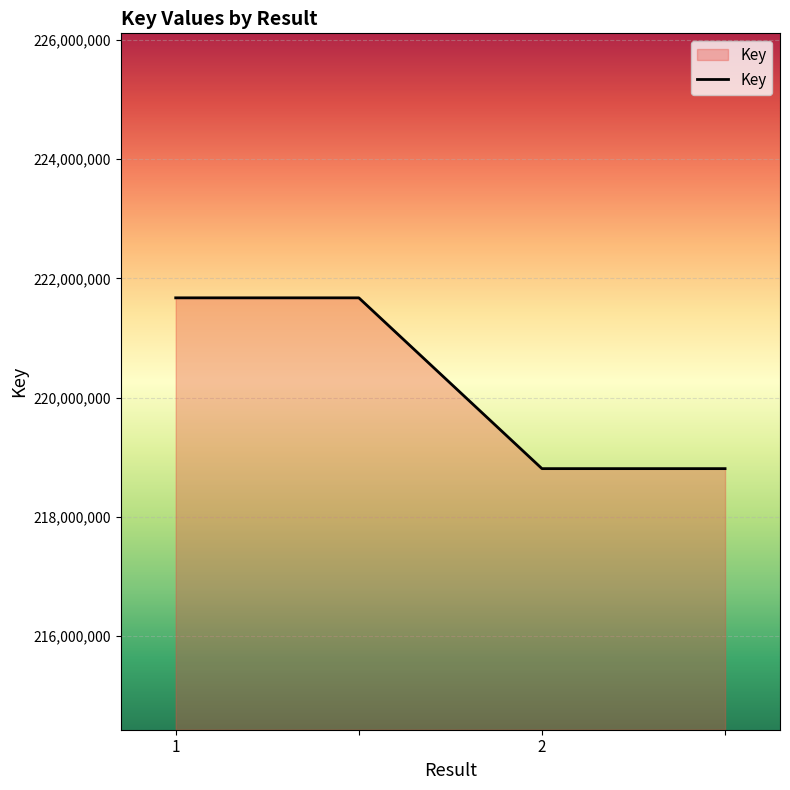

What is the maximum value shown in the chart?

221672477